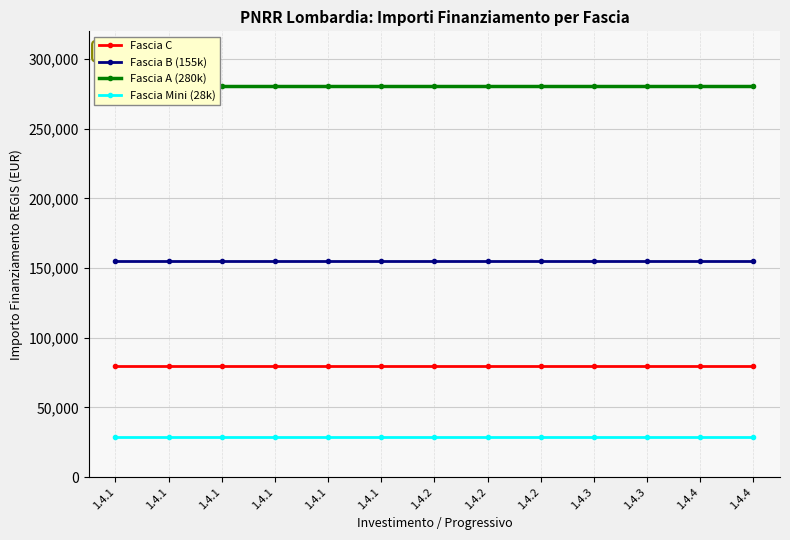

True or false: Fascia Mini (28k) and Fascia A (280k) cross at least once.

False